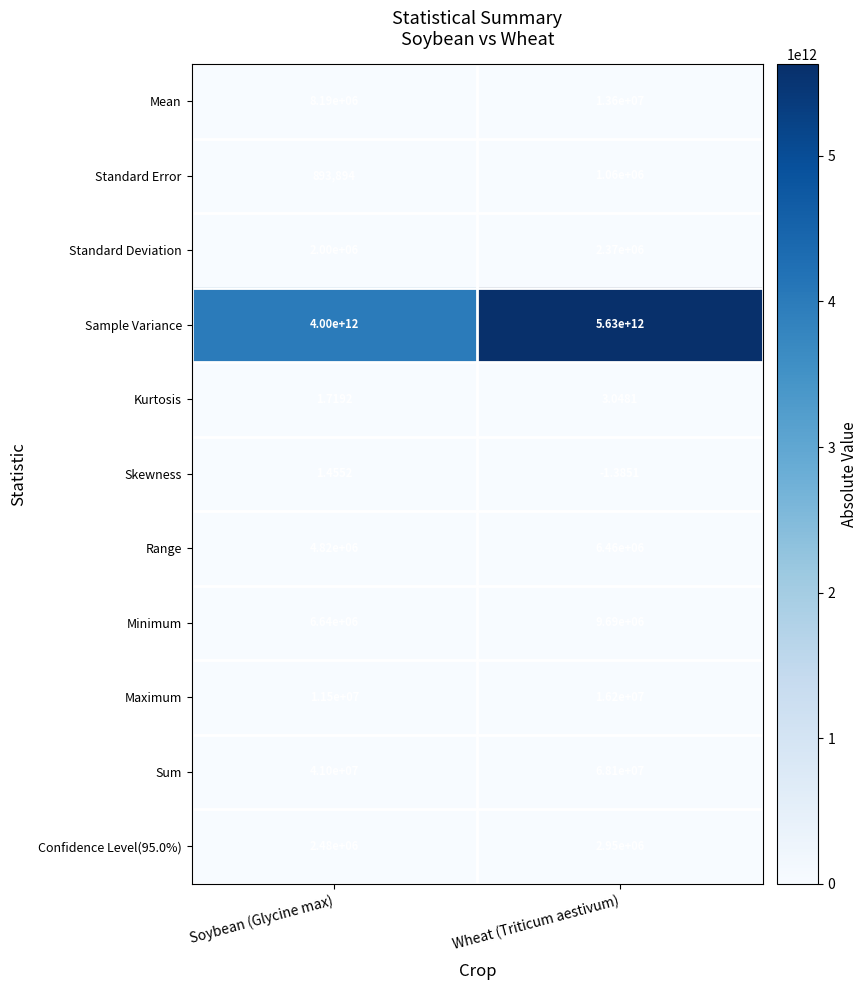

At which label is Mean closest to 10895000?

Soybean (Glycine max)